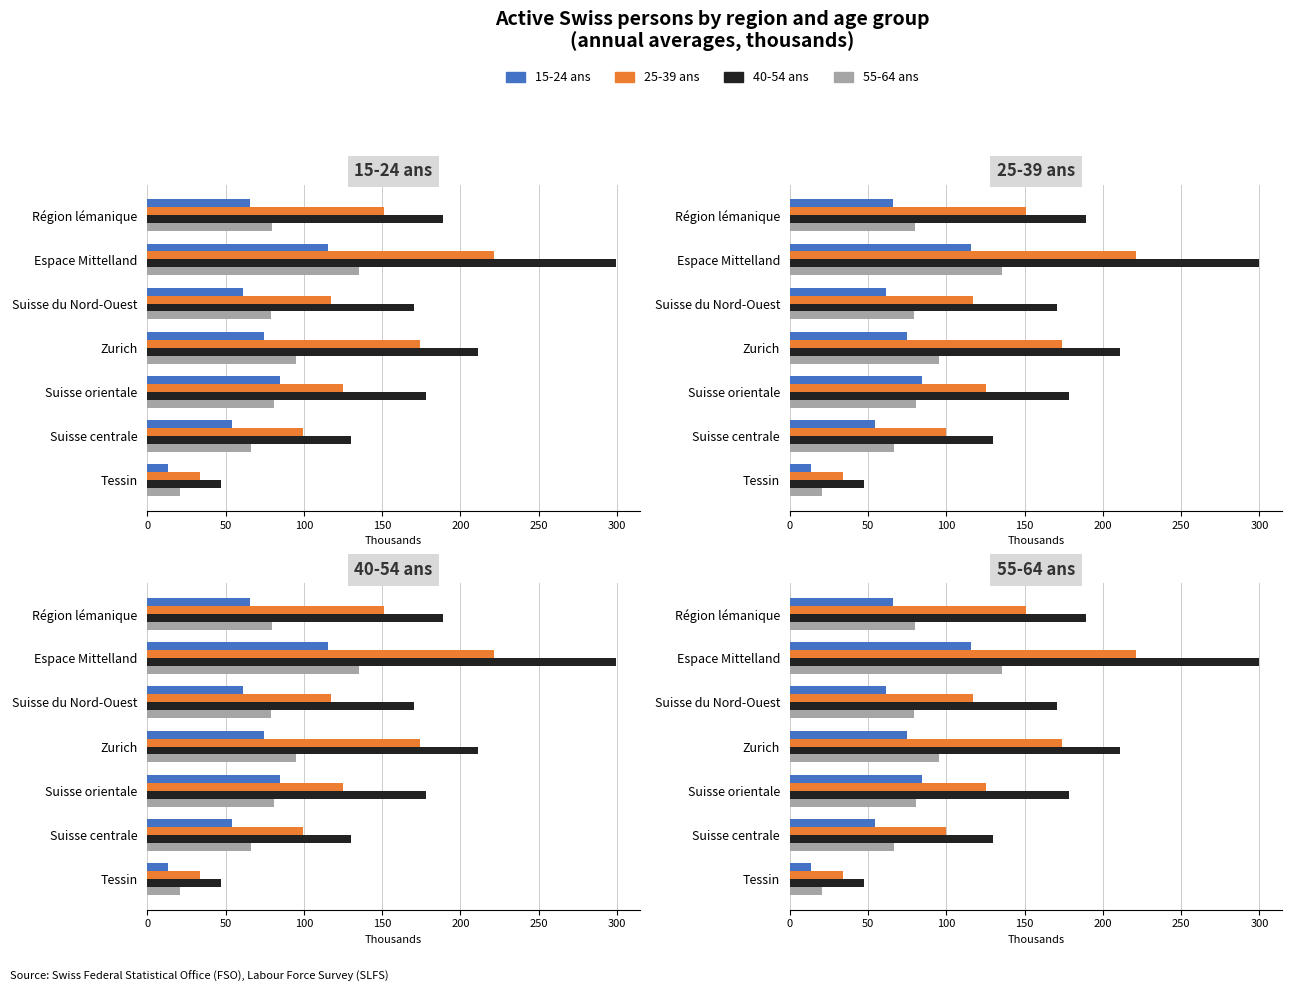

The 25-39 ans series shows 162.5 at Suisse centrale. True or false?

False